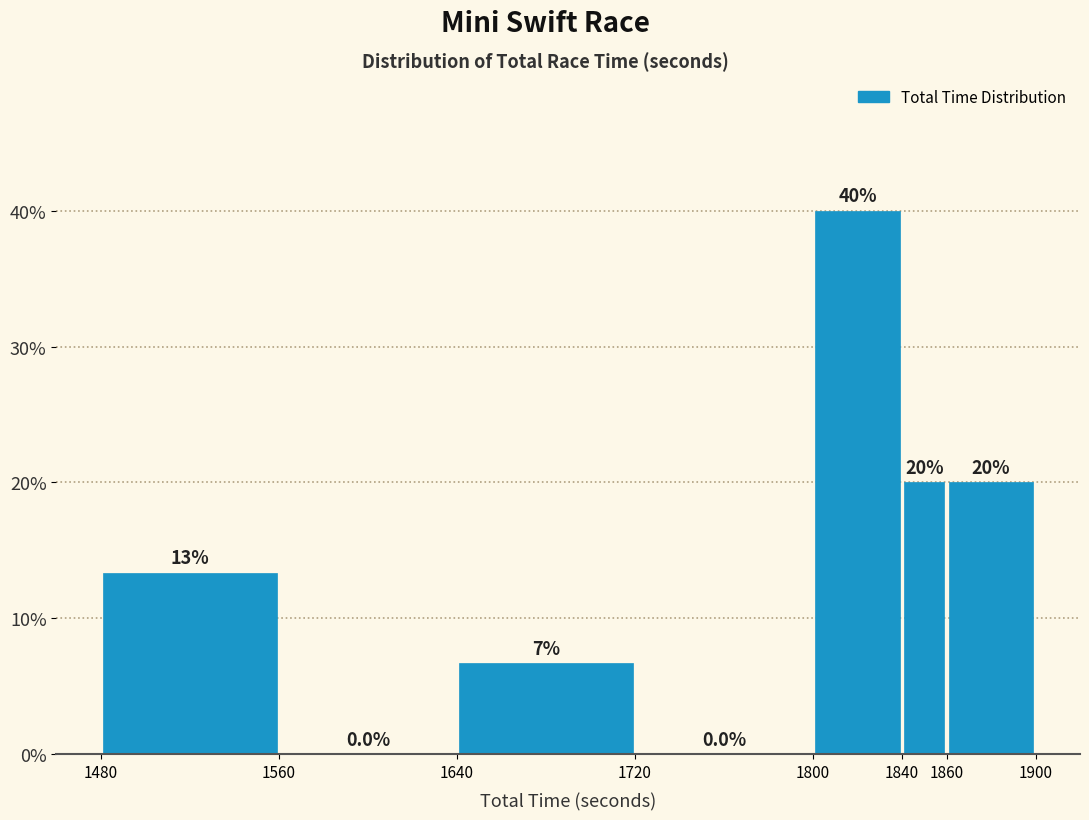

Over which range of the x-axis is the bar tallest?

1800 to 1840